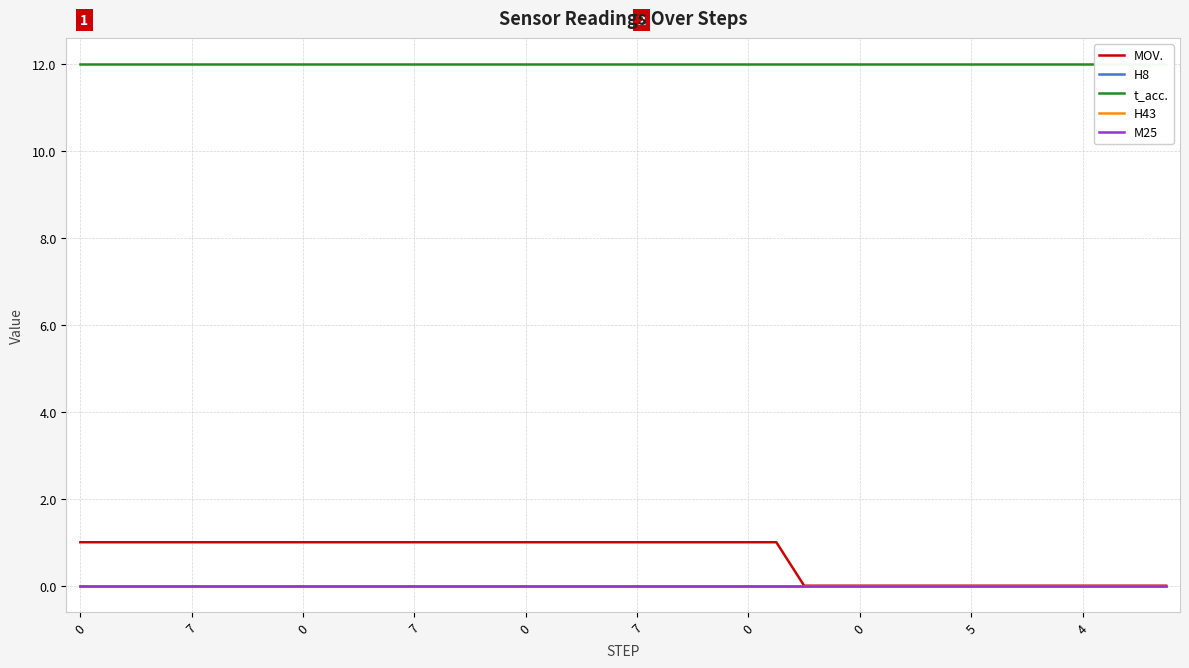

True or false: H43 has a value of 0 at 0.

True